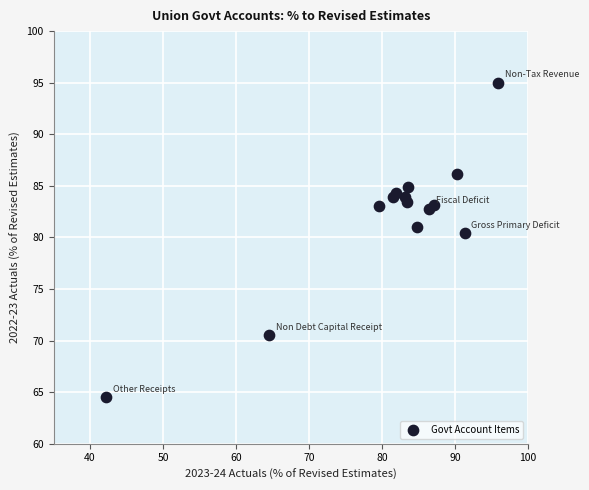

What Y value in the scatter plot is closest to 79?

80.4